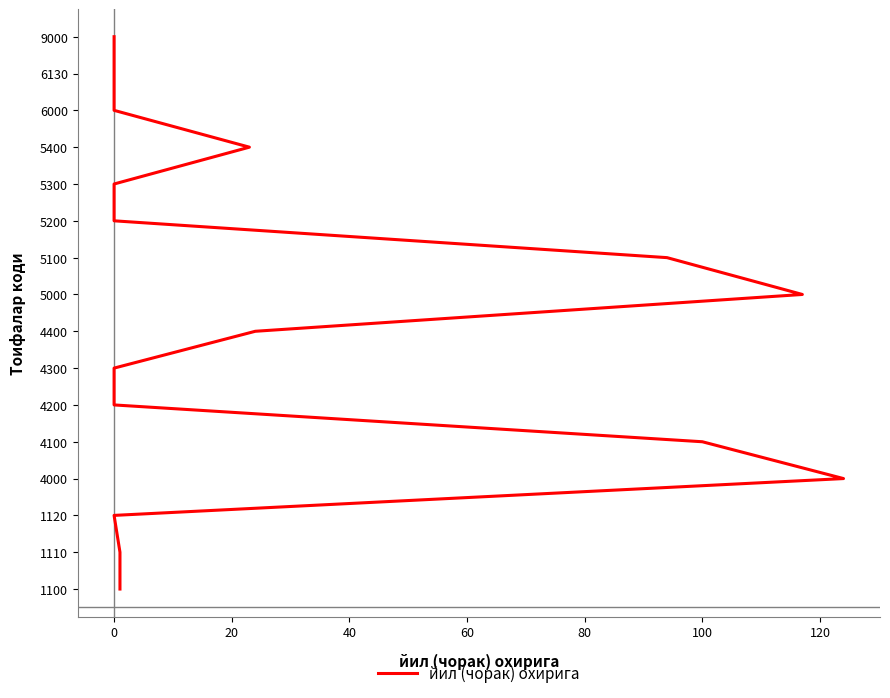

True or false: there are more than 1 points higher than both neighbors.

False